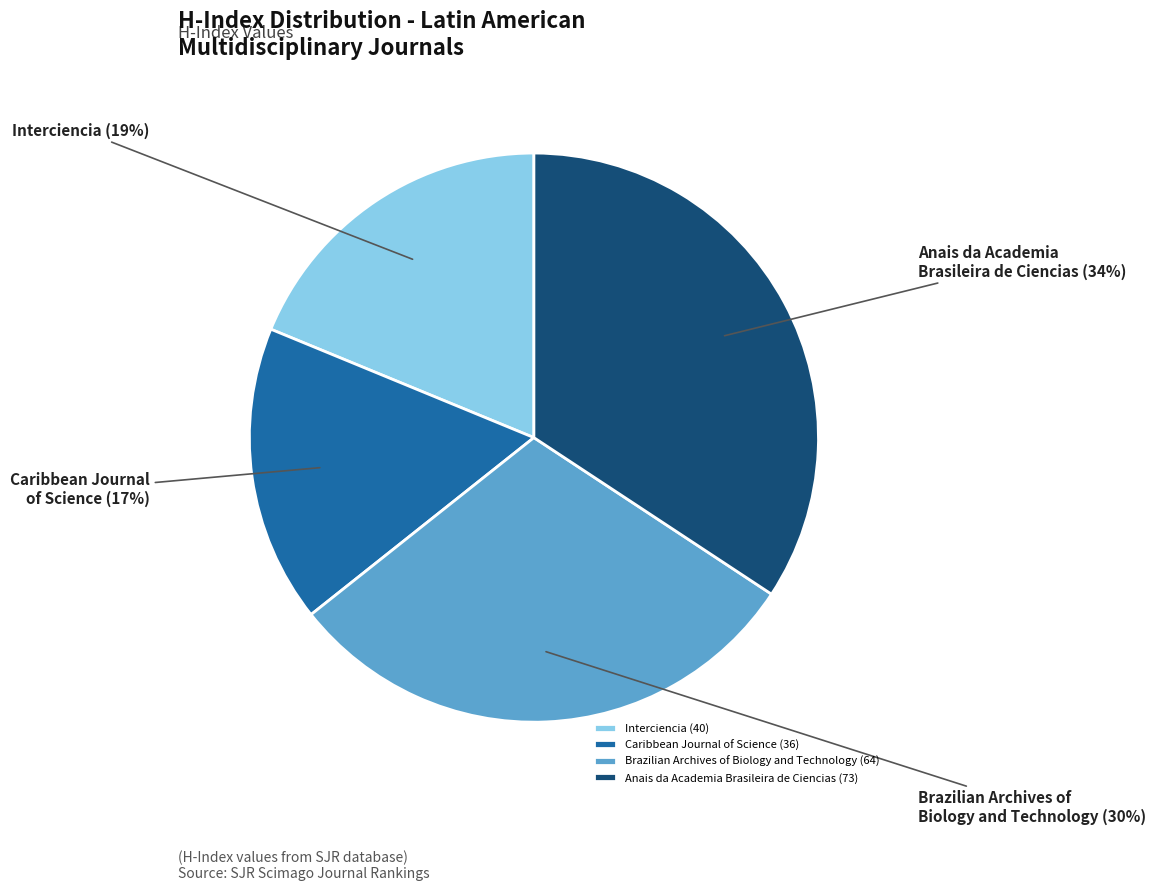

Is it true that Interciencia is 27% of the pie?

False